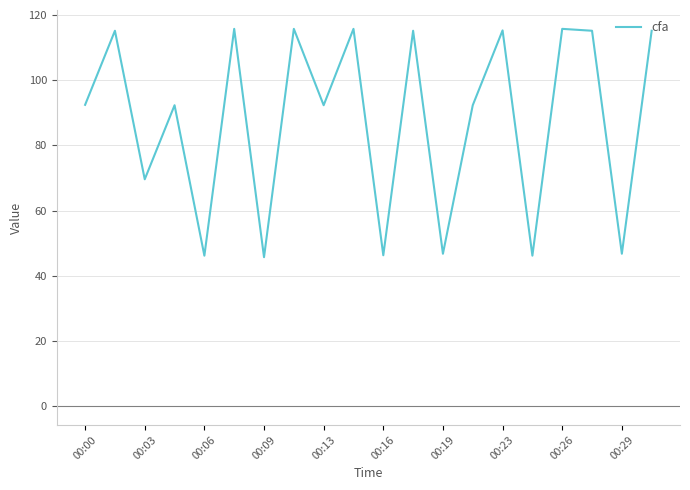

What is the smallest value displayed?

45.7